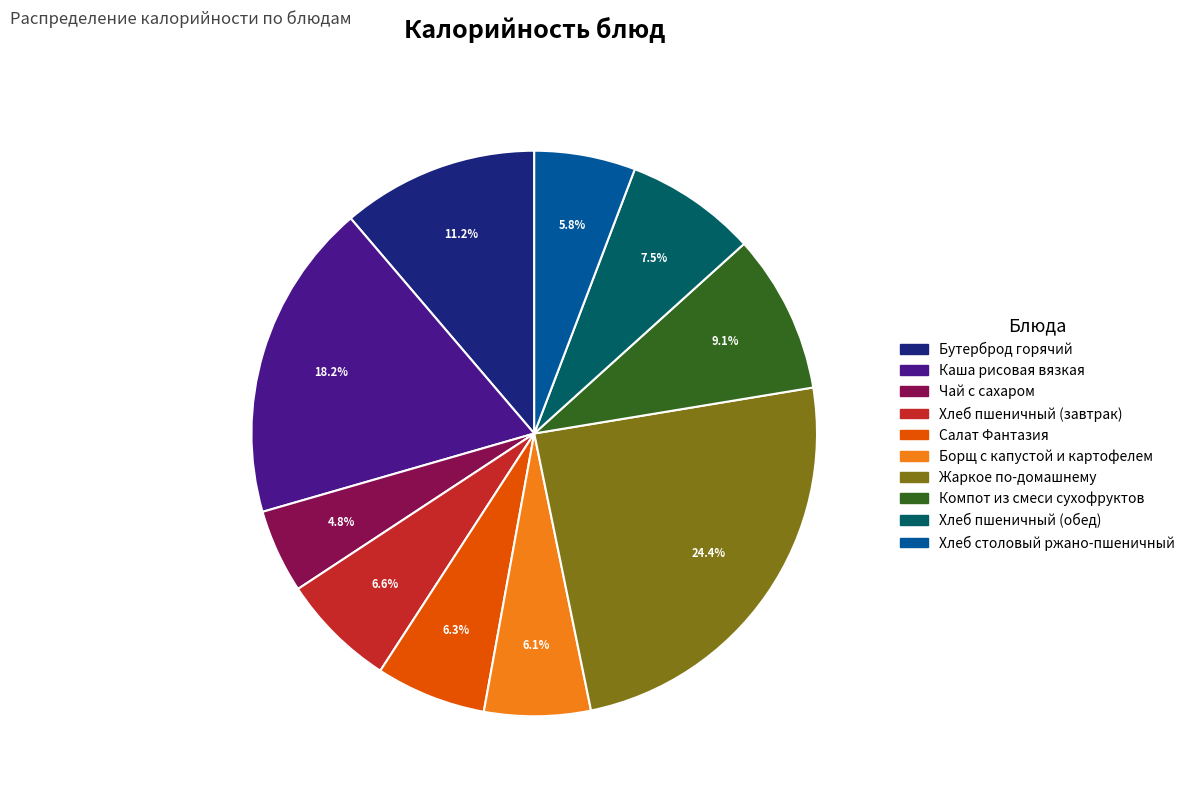

What is the ratio of the value at Салат Фантазия to the value at Жаркое по-домашнему?

0.3